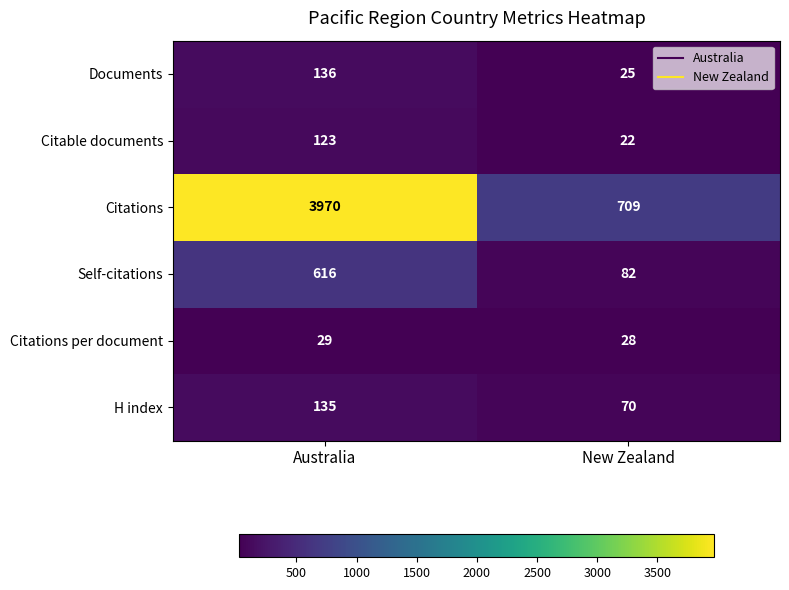

Rank the series at New Zealand from lowest to highest value.

Citable documents, Documents, Citations per document, H index, Self-citations, Citations